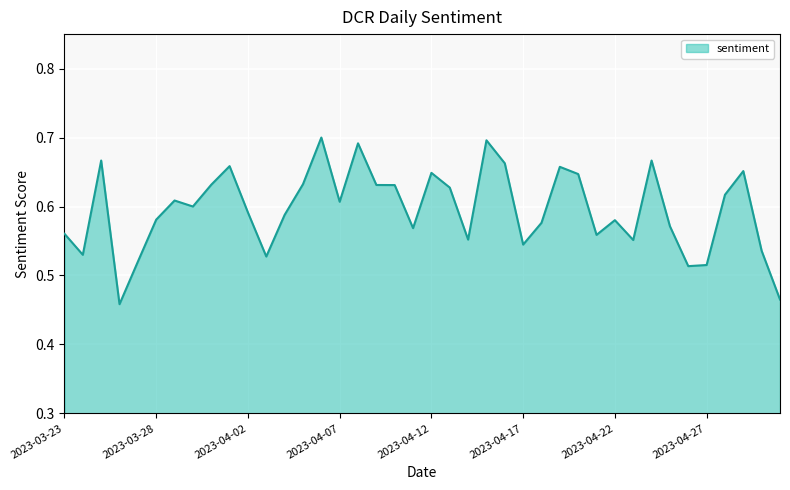

At which category does the chart reach its minimum across all series?

2023-03-26